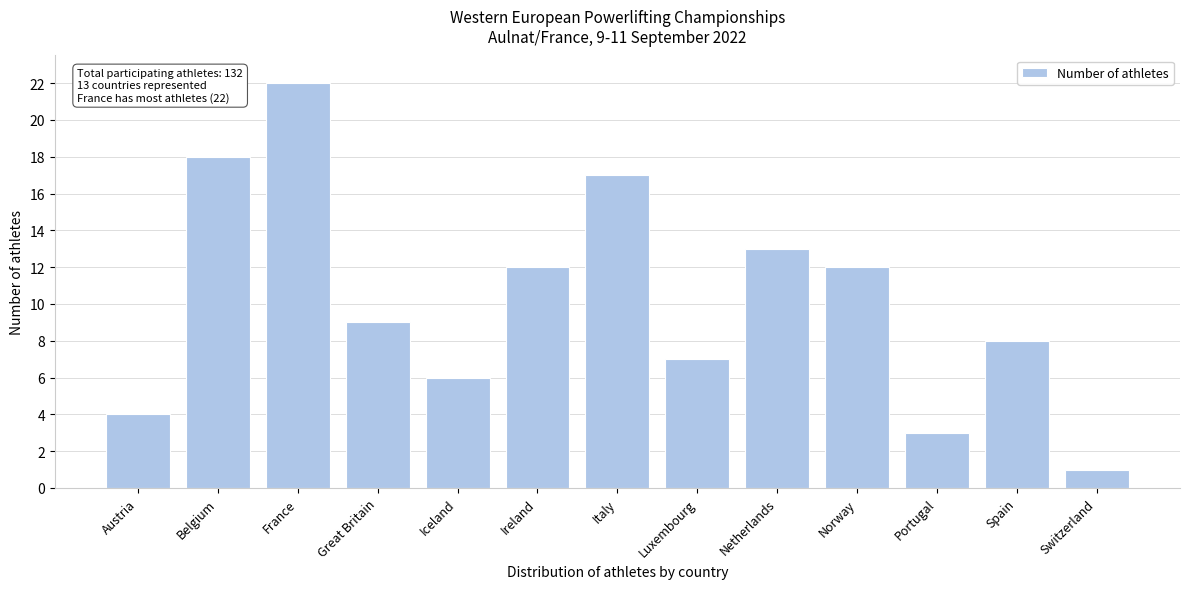

Reading left to right, what are all the values shown in this chart?

4	18	22	9	6	12	17	7	13	12	3	8	1